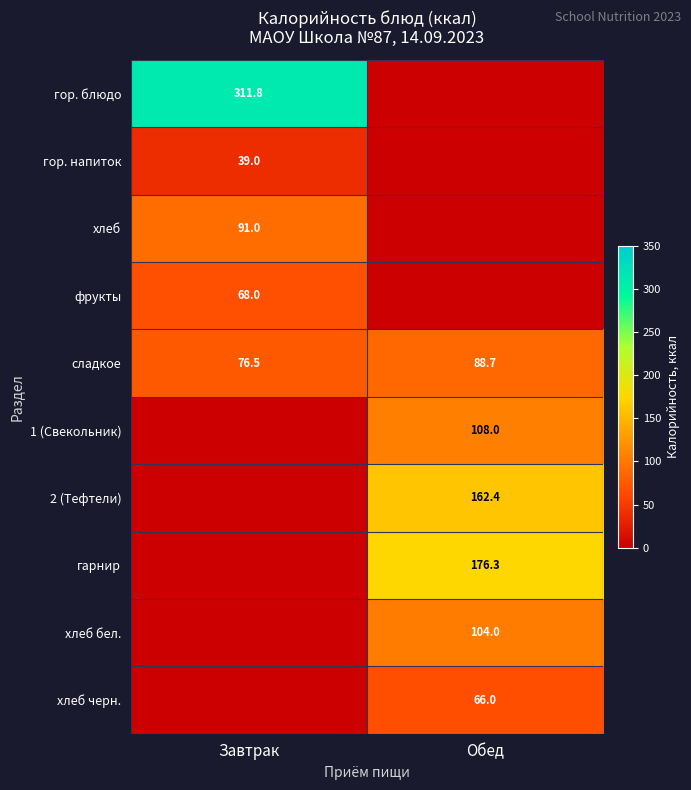

The сладкое series shows 76.5 at Завтрак. True or false?

True